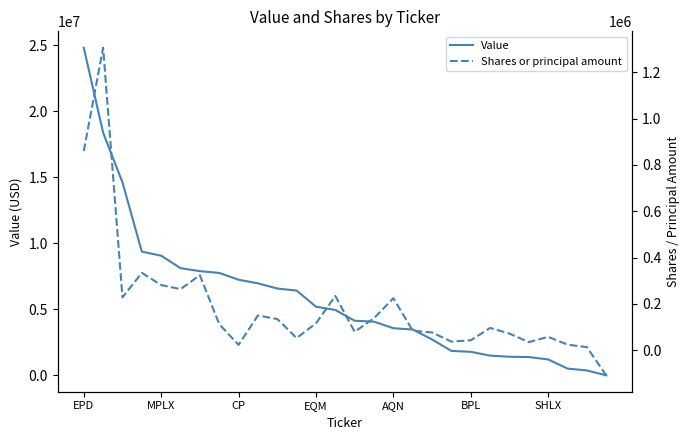

True or false: Shares or principal amount and Value intersect in this chart.

False